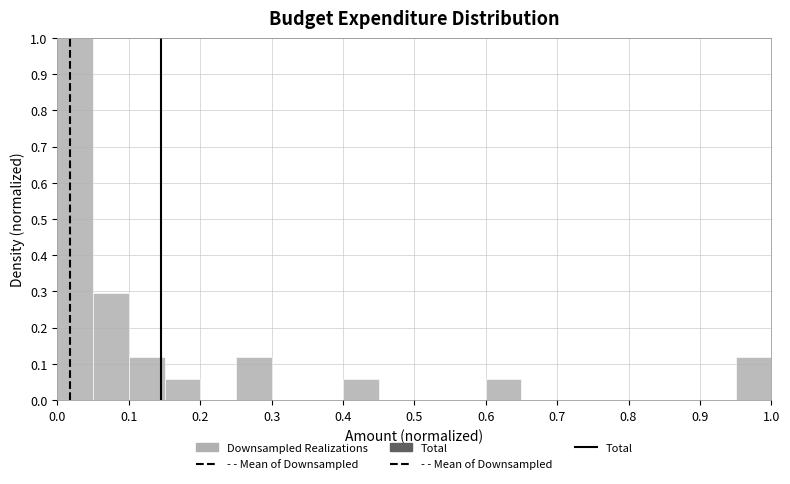

Reading left to right, list every bar in this chart as the range it spans on the x-axis followed by its height. Neither the bar edges nor the heights are printed on the chart, so give them approximately, as read against the axes.

0.00 to 0.05: 1.00
0.05 to 0.10: 0.29
0.10 to 0.15: 0.12
0.15 to 0.20: 0.06
0.20 to 0.25: 0
0.25 to 0.30: 0.12
0.30 to 0.35: 0
0.35 to 0.40: 0
0.40 to 0.45: 0.06
0.45 to 0.50: 0
0.50 to 0.55: 0
0.55 to 0.60: 0
0.60 to 0.65: 0.06
0.65 to 0.70: 0
0.70 to 0.75: 0
0.75 to 0.80: 0
0.80 to 0.85: 0
0.85 to 0.90: 0
0.90 to 0.95: 0
0.95 to 1.00: 0.12